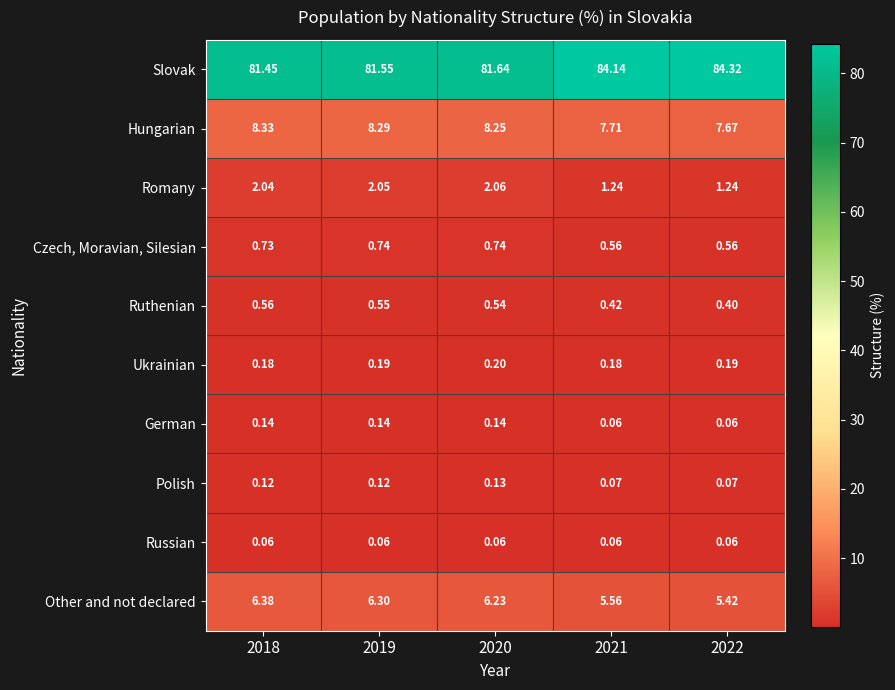

Which series changed the most between 2018 and 2019?

Slovak